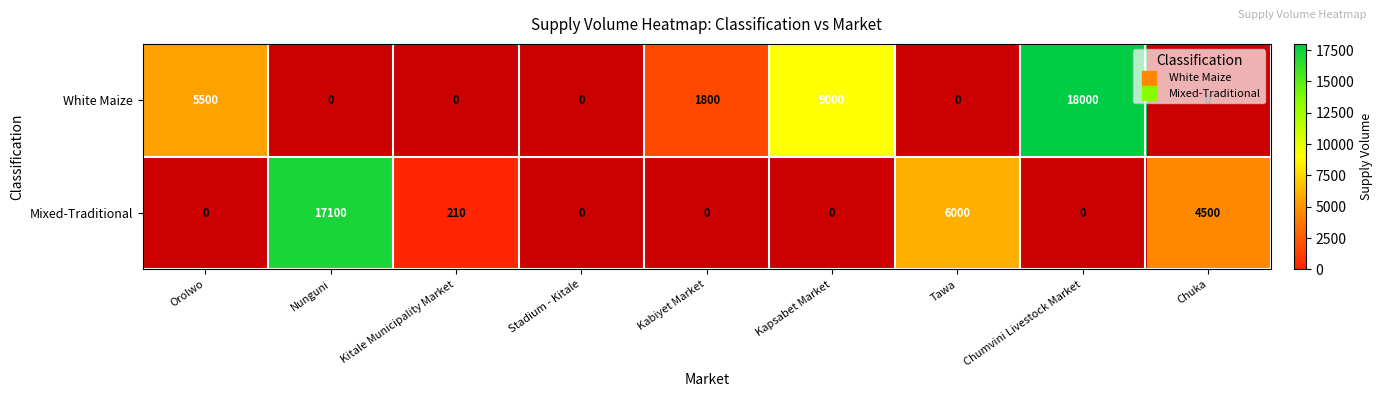

How many positive values does the Mixed-Traditional series have?

4